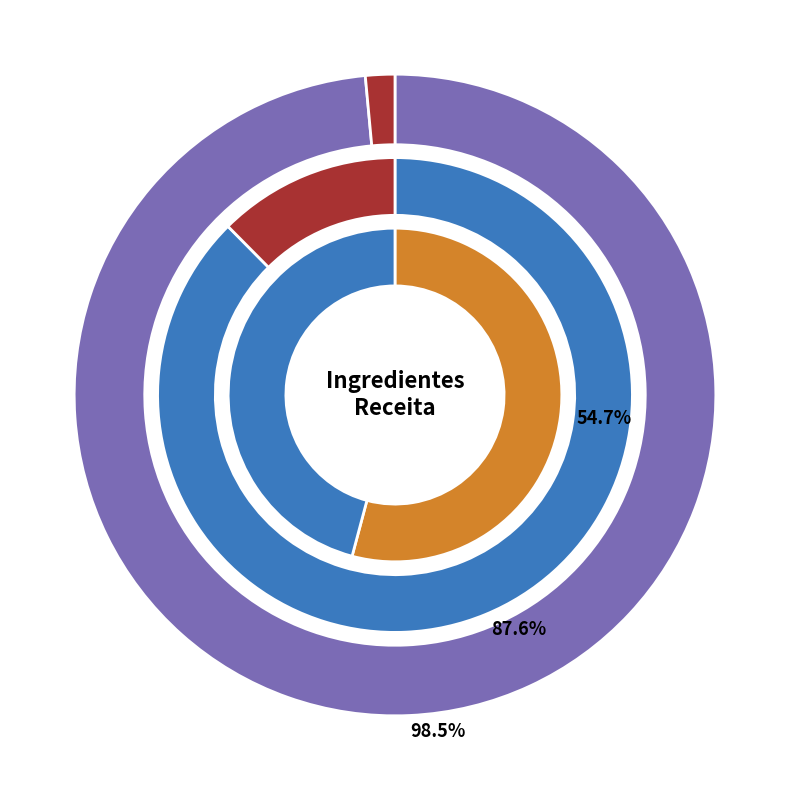

What is the smallest slice in the pie chart?

Sal